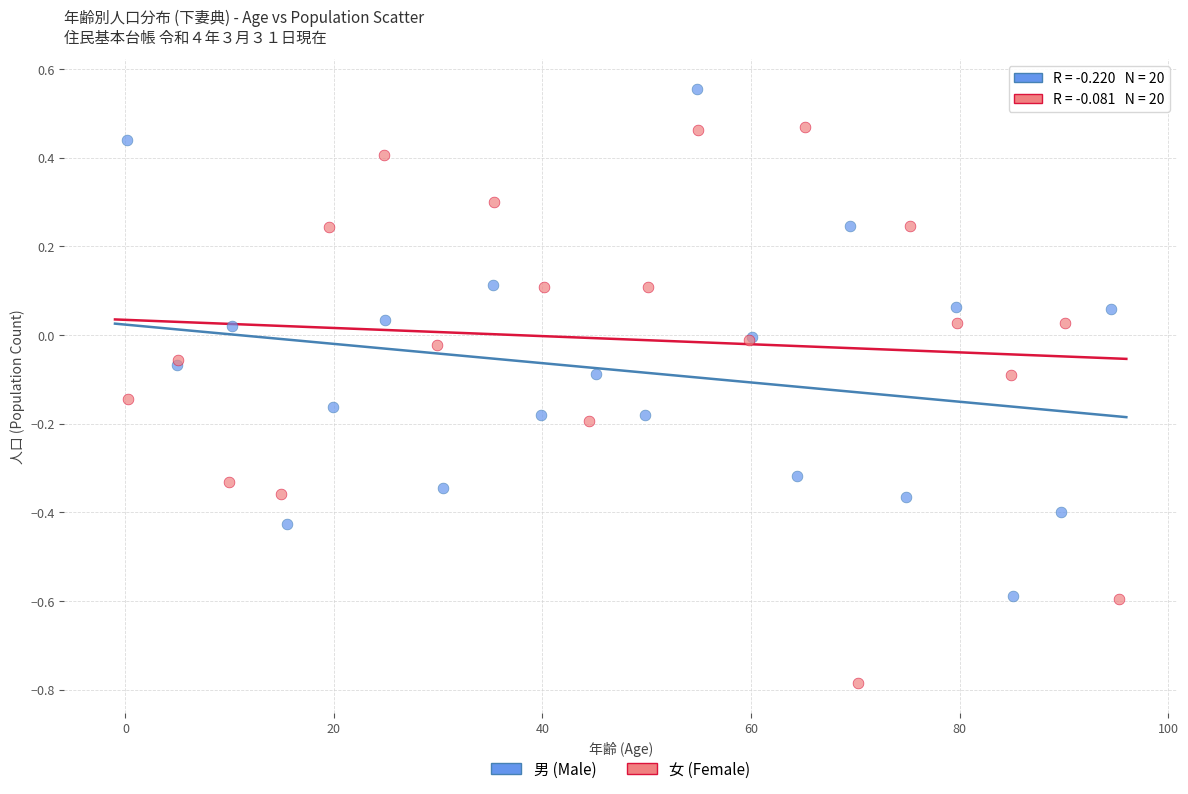

Which series contains the lowest Y value?

女 (Female)